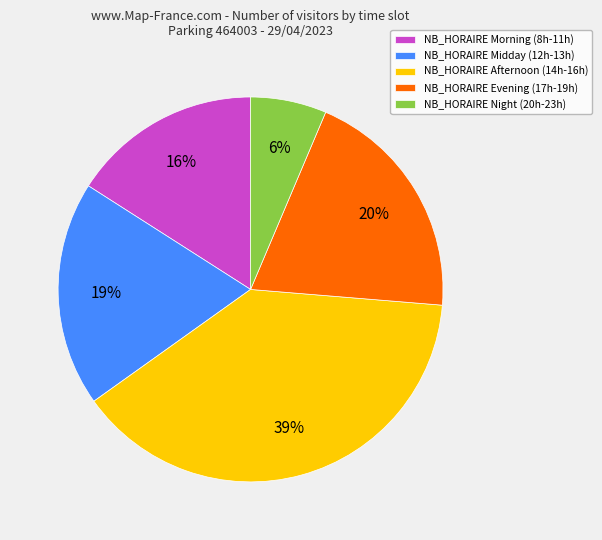

The NB_HORAIRE Evening (17h-19h) slice represents 11% of the pie. True or false?

False